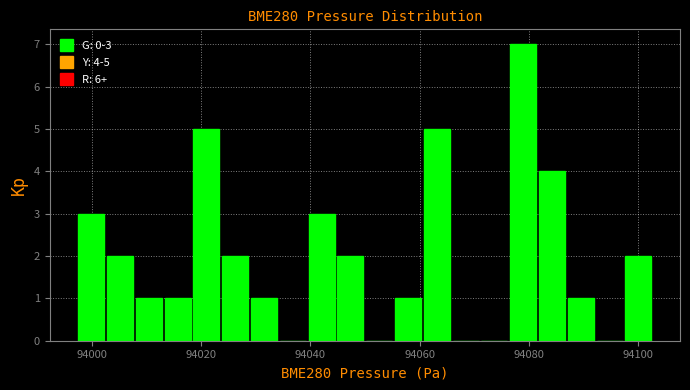

Read against the x-axis, roughly where is the centre of the tallest bar?

94078